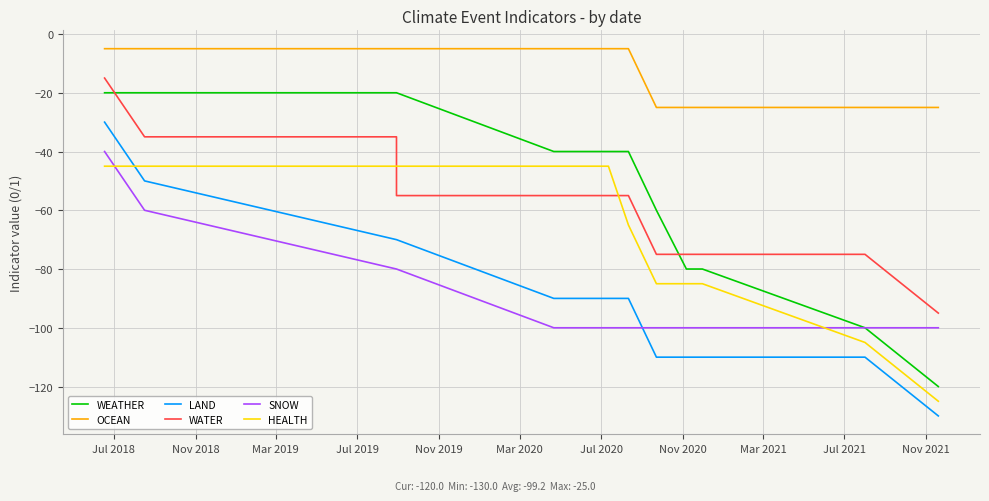

True or false: SNOW and OCEAN intersect in this chart.

False